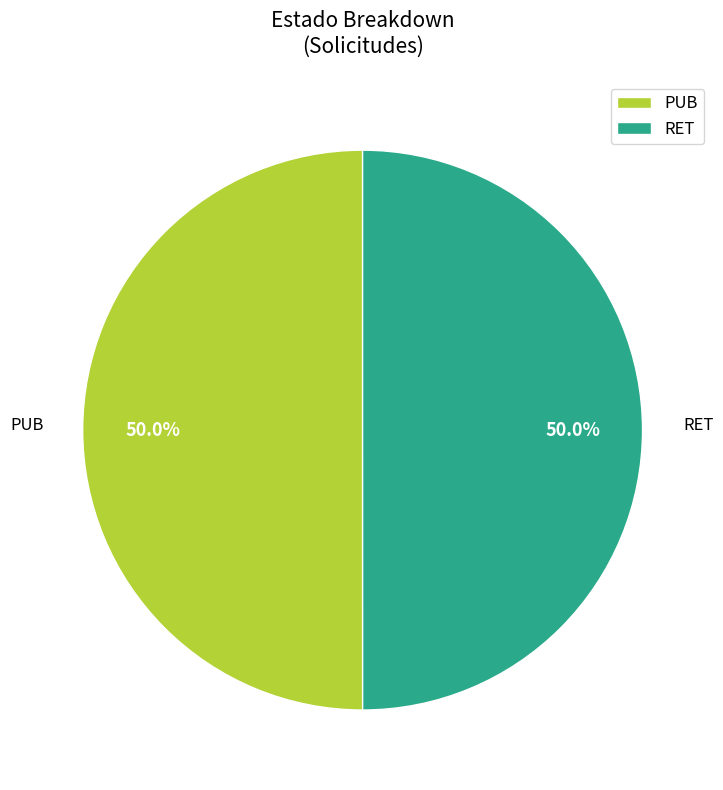

Do PUB and RET together represent more than half of the pie?

Yes